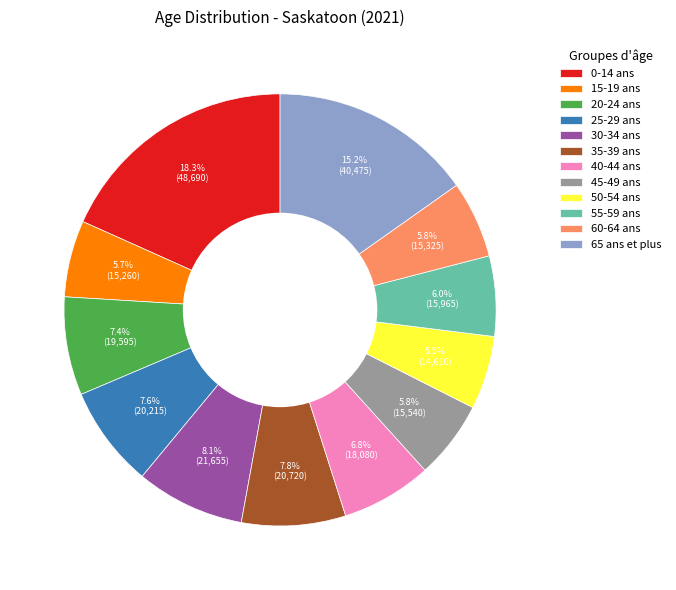

To the nearest percent, what portion does 45-49 ans represent?

6%